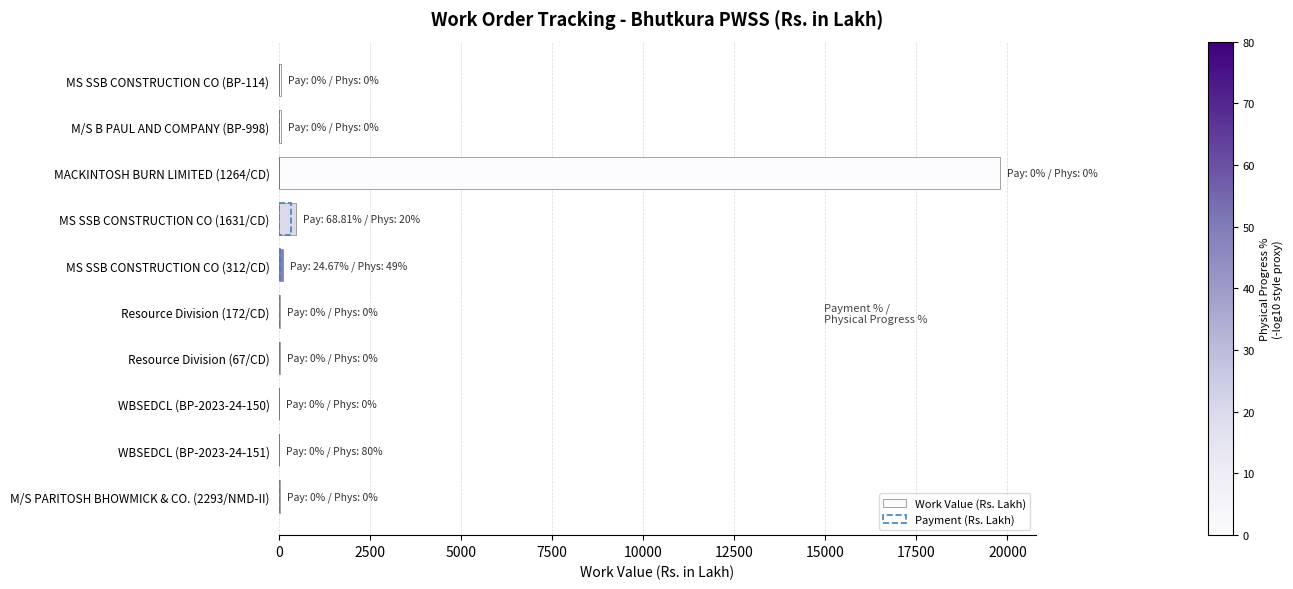

What are all the series names shown in the legend?

Work Value (Rs. Lakh), Payment (Rs. Lakh)